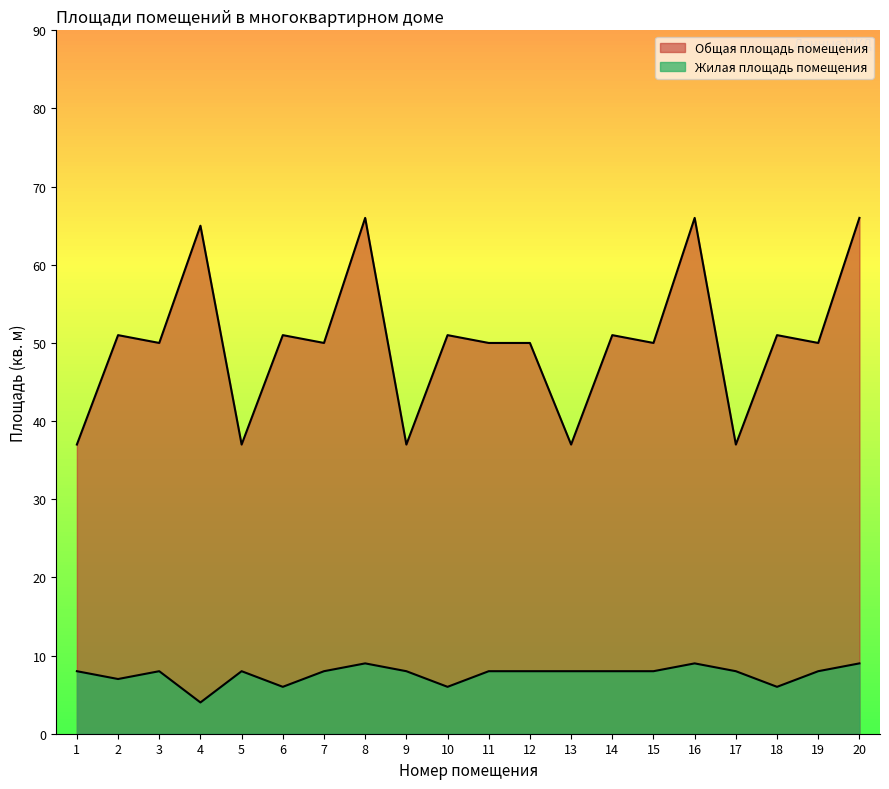

What is the difference between the Жилая площадь помещения values at 2 and 18?

1